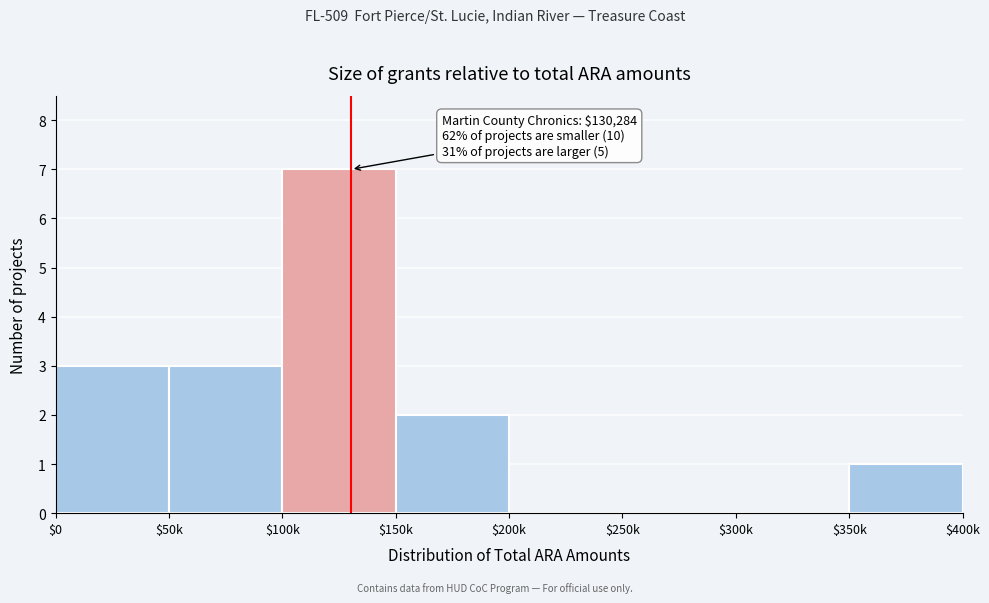

Which label corresponds to the largest value in the chart?

$100k